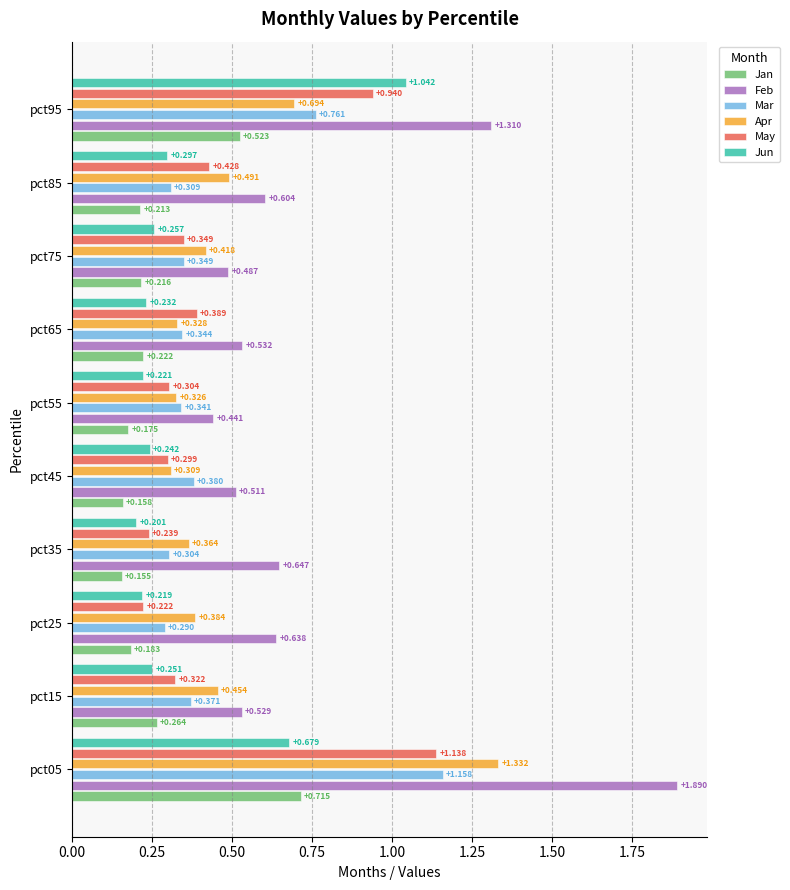

At pct15, list the series in order from largest to smallest.

Feb, Apr, Mar, May, Jan, Jun